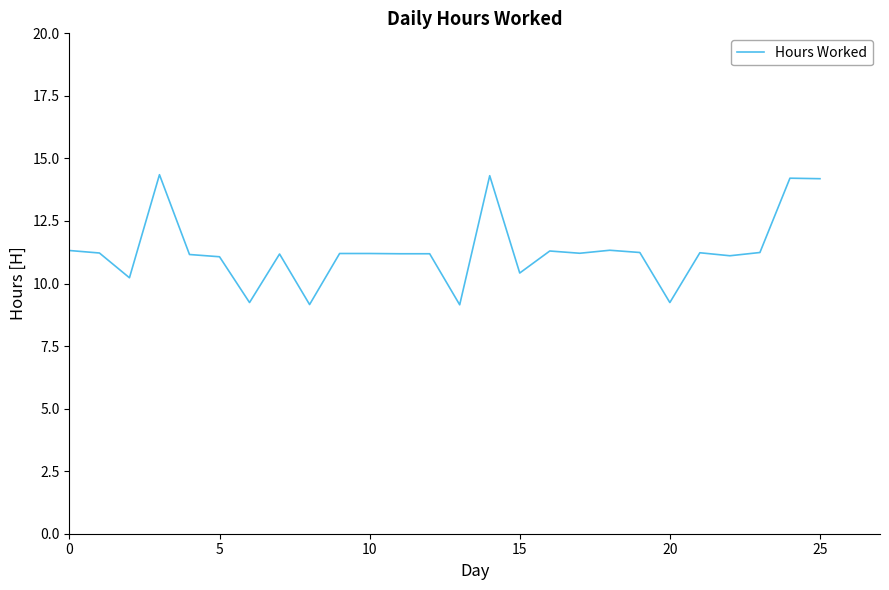

What is the minimum value shown in the chart?

9.2